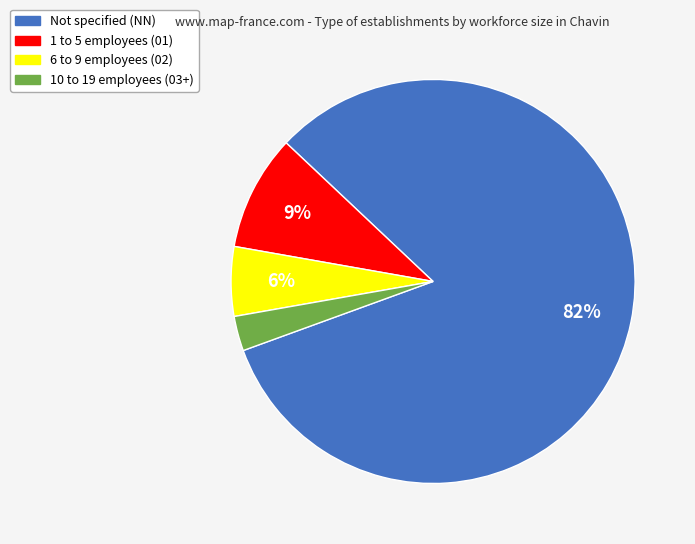

To the nearest percent, what is the average slice percentage?

25%